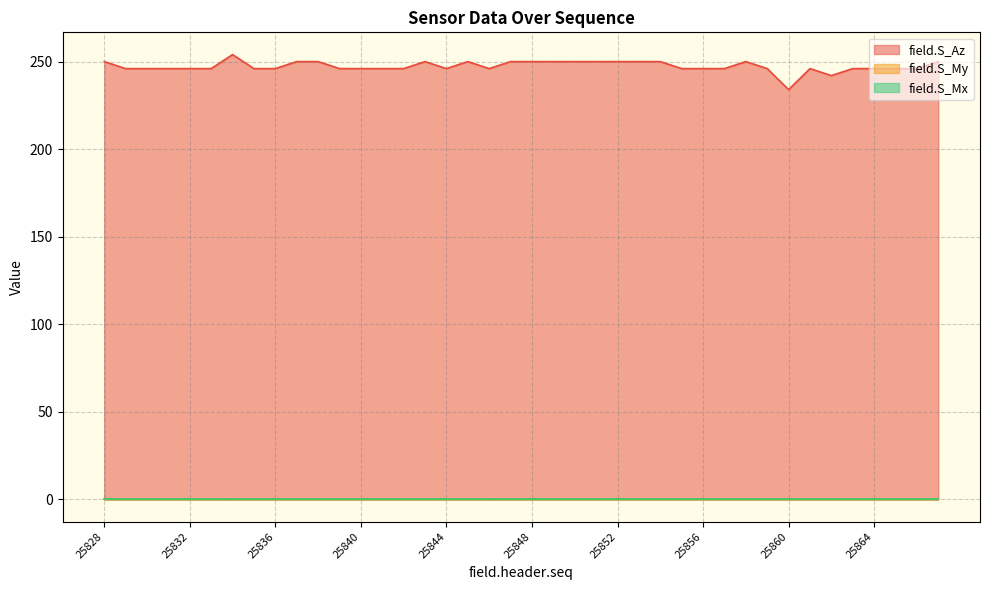

What is the difference between the maximum and second lowest values in the field.S_Az series?

12.0